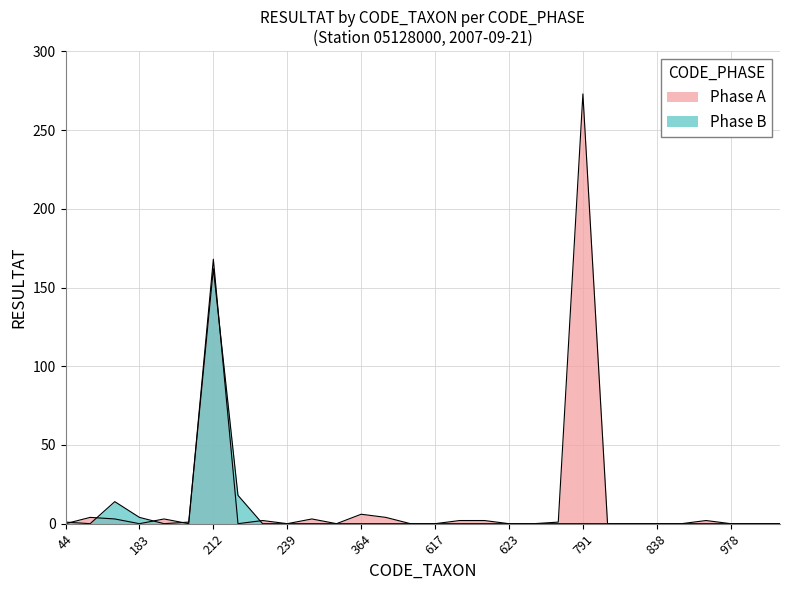

Rank the series by their average value, from lowest to highest.

Phase B, Phase A